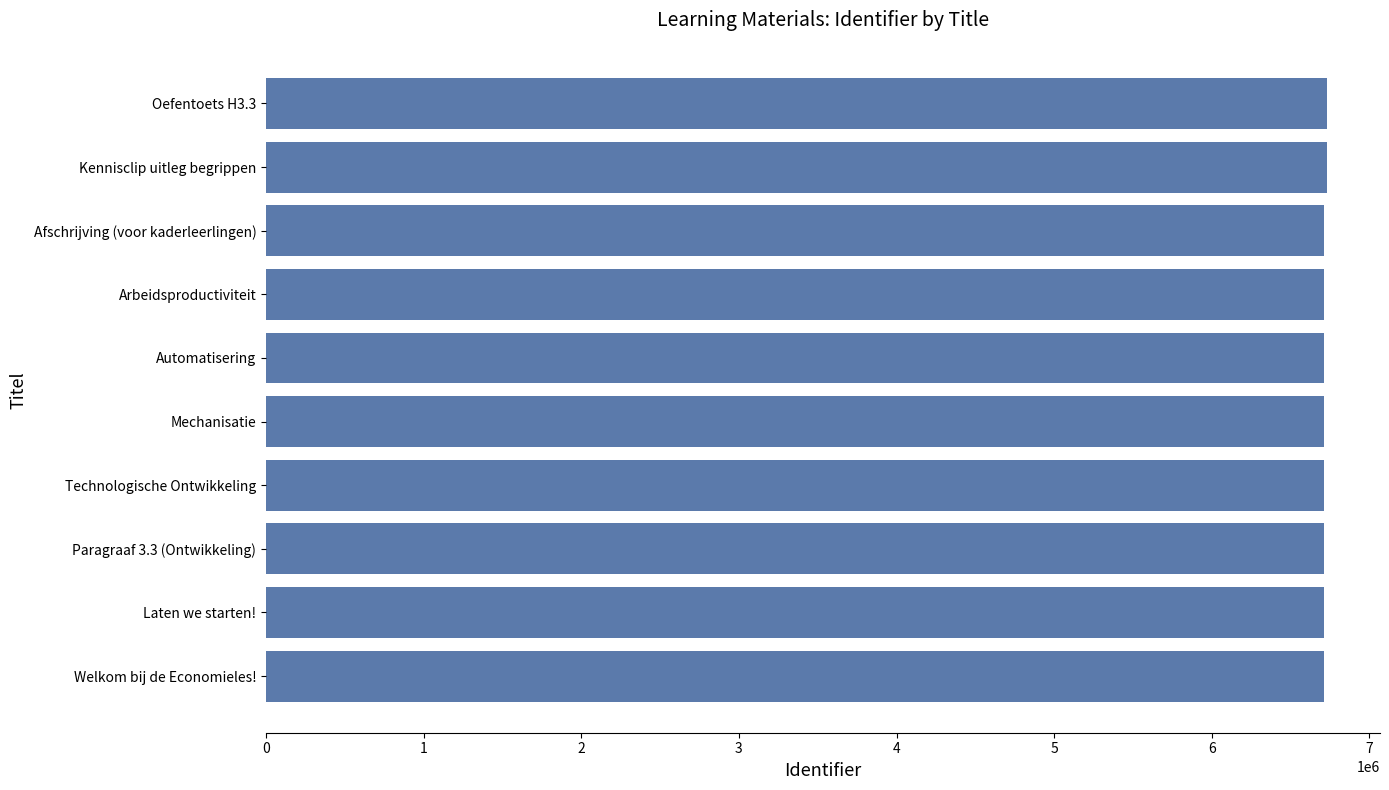

What is the difference between the maximum and minimum values?

18593